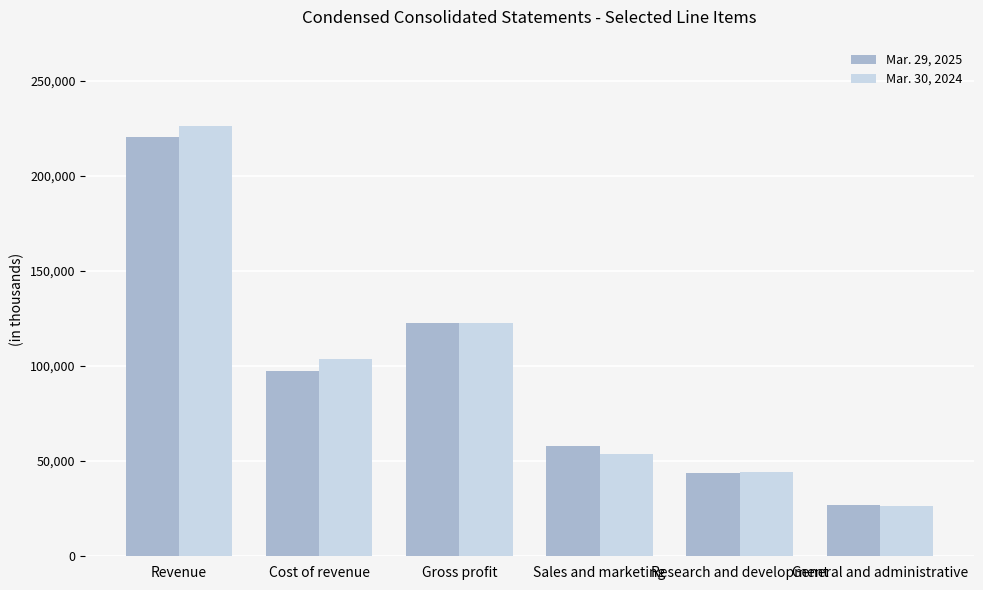

Rank the series at General and administrative from highest to lowest value.

Mar. 29, 2025, Mar. 30, 2024